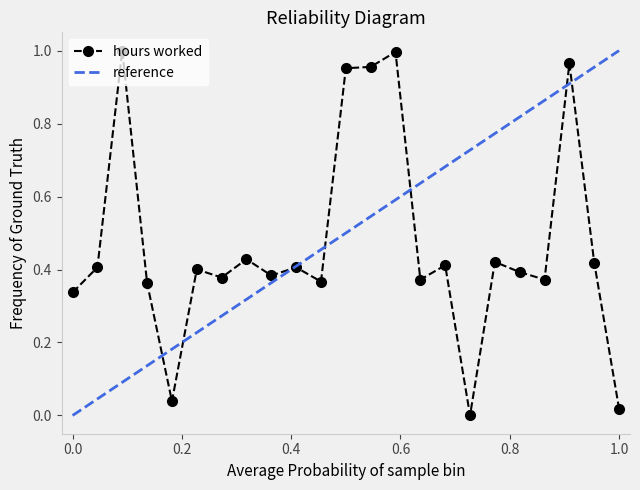

What is the value of the 10th point from the left?

0.4